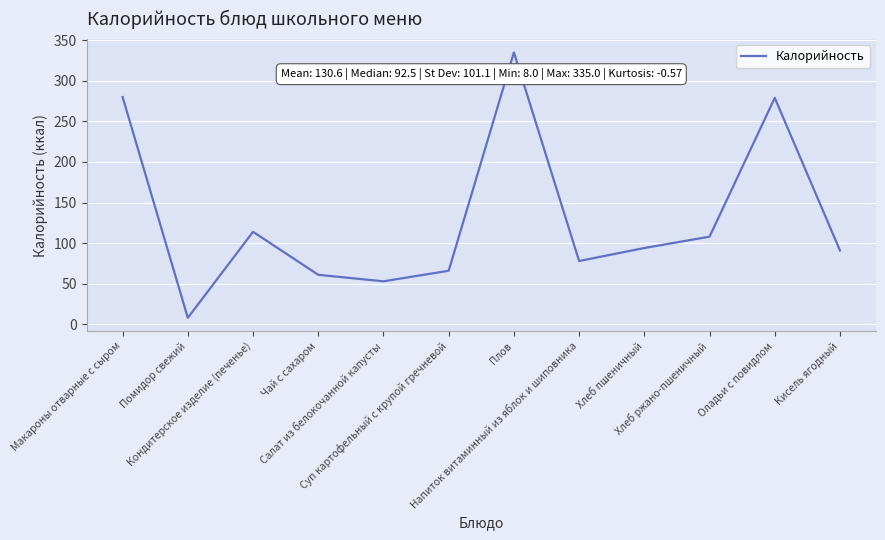

Count the number of categories in the chart.

12